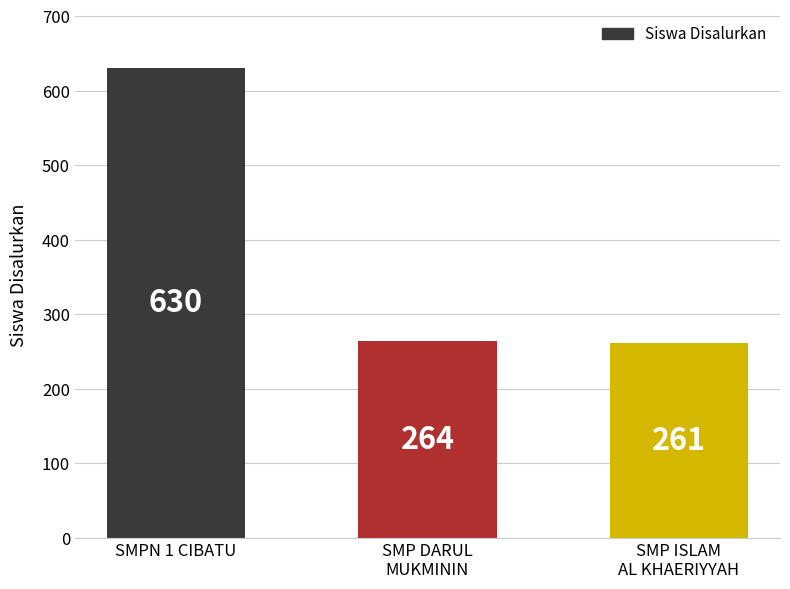

Rank the categories by value from lowest to highest.

SMP ISLAM
AL KHAERIYYAH, SMP DARUL
MUKMININ, SMPN 1 CIBATU